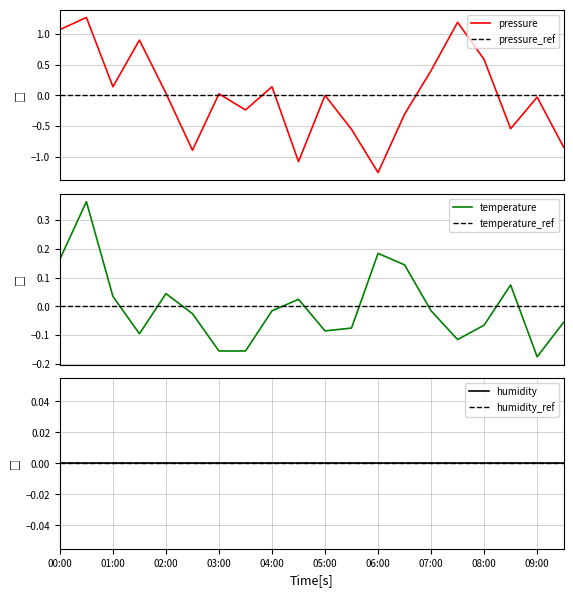

After their last crossing, which series has the higher values: temperature or temperature_ref?

temperature_ref